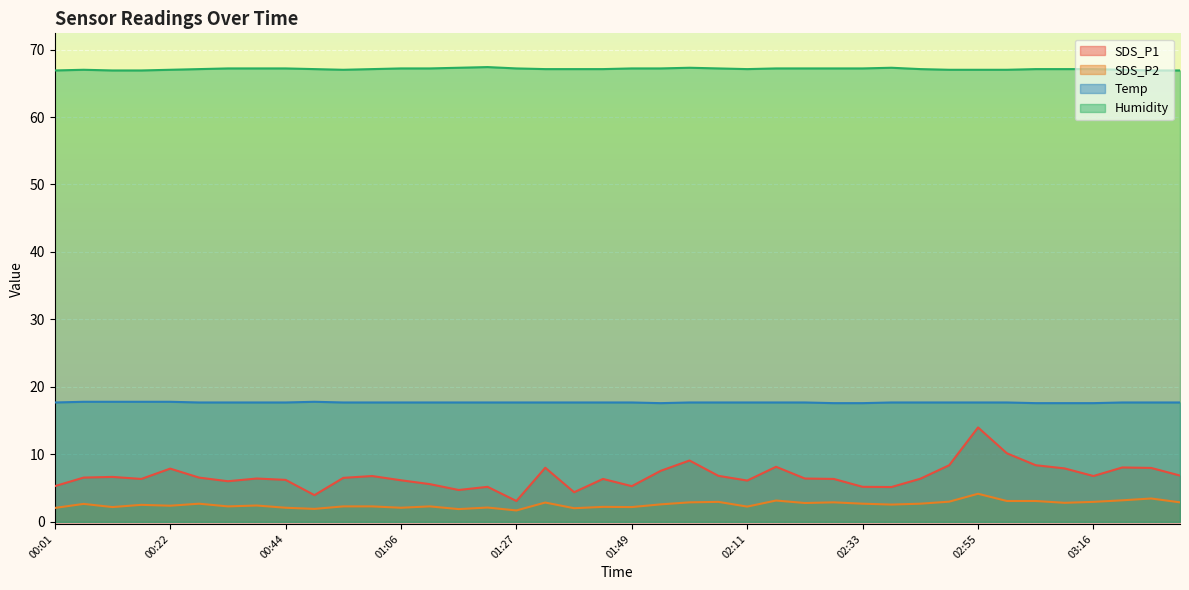

At which category does the chart reach its peak across all series?

01:22